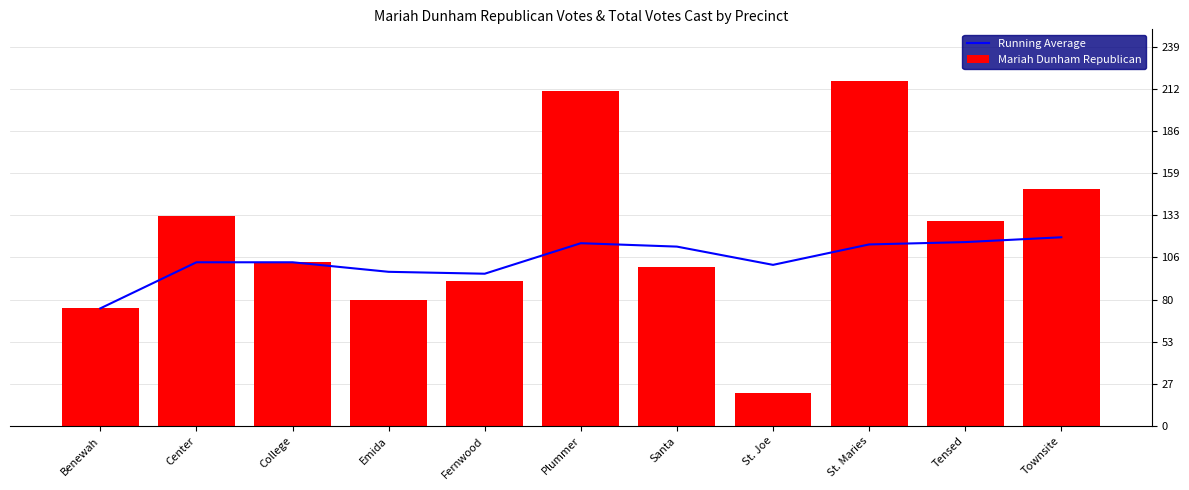

What is the difference between the Running Average values at Fernwood and Benewah?

21.8